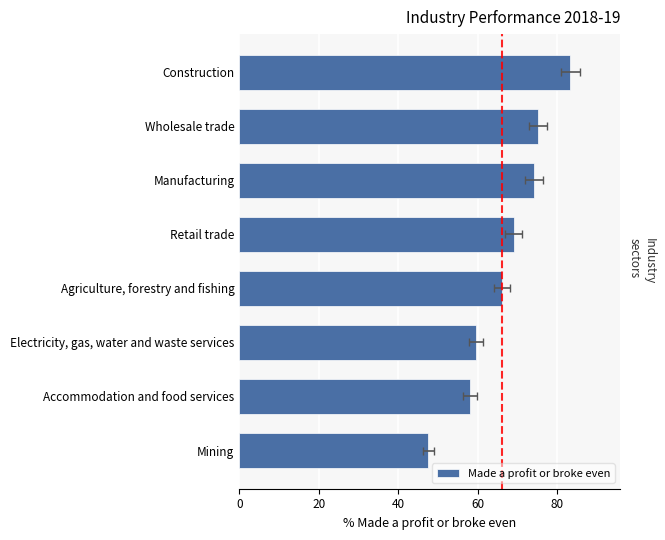

What is the average value?

66.7